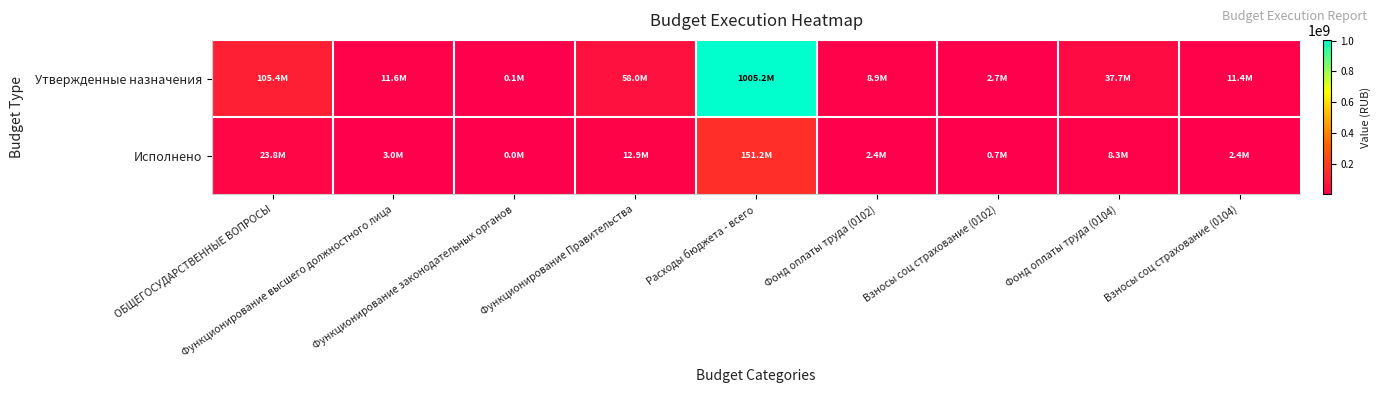

Which category has the highest value across all series?

Расходы бюджета - всего